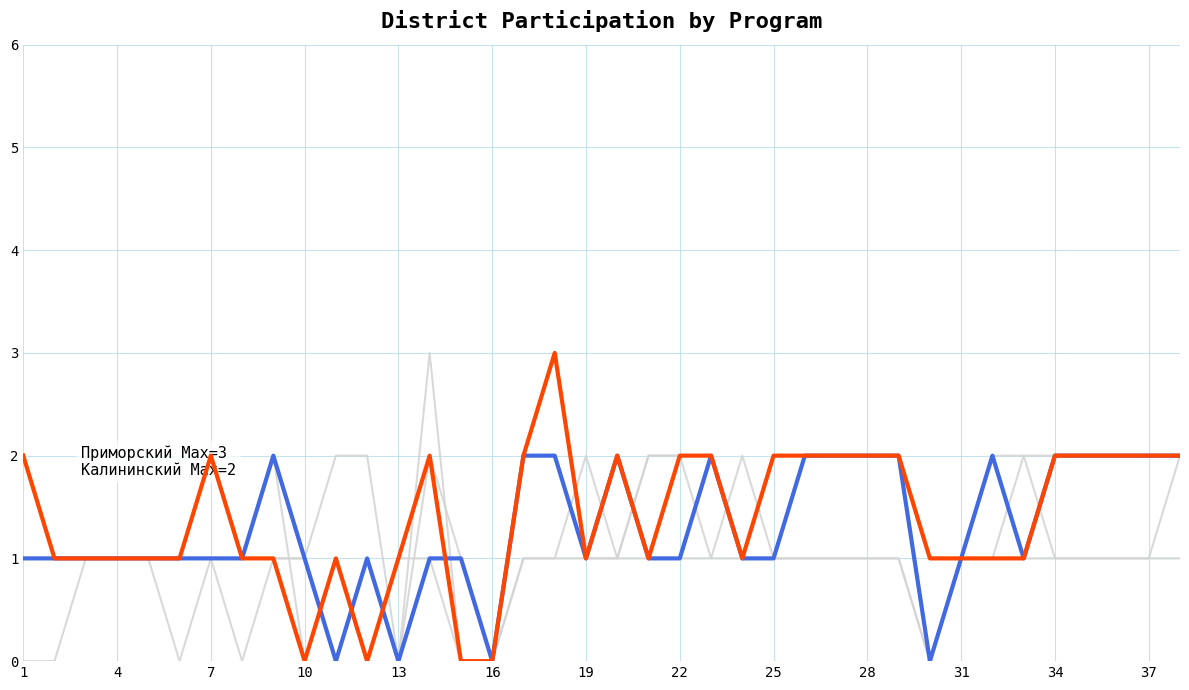

How many lines are shown in the chart?

5